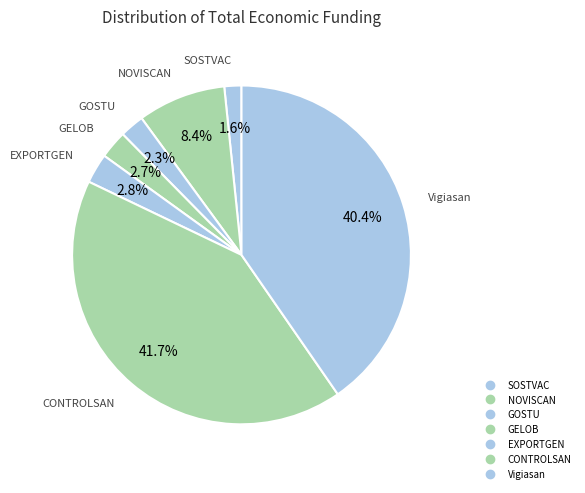

To the nearest percent, what is the combined percentage of NOVISCAN and SOSTVAC?

10%